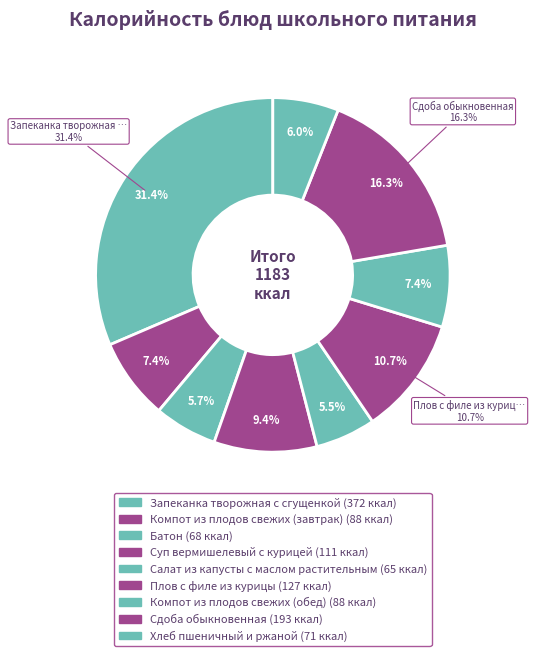

Count the number of slices in the pie.

9